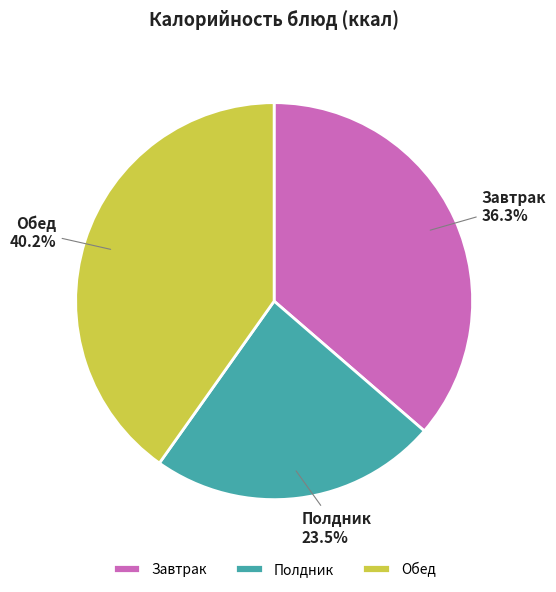

Approximately how many times larger is the value at Обед compared to Завтрак?

1.1